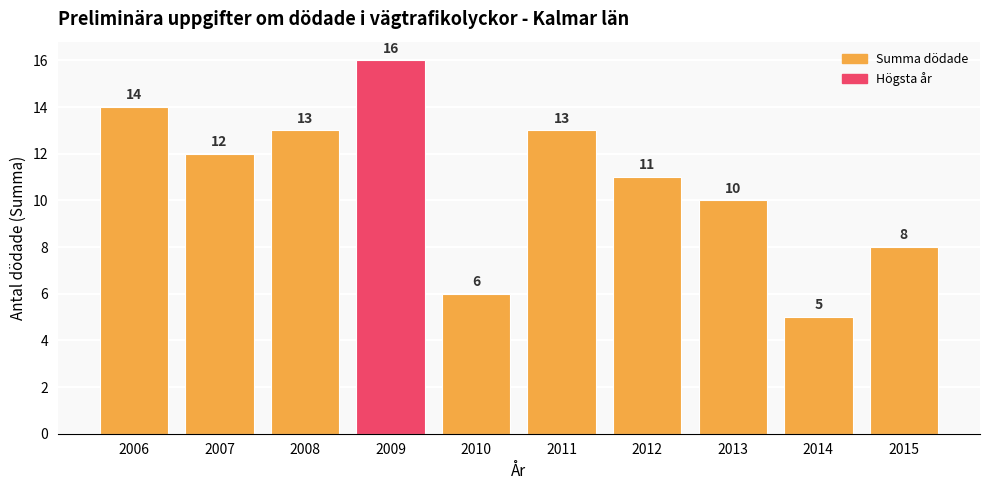

Approximately how many times larger is the value at 2015 compared to 2007?

0.7